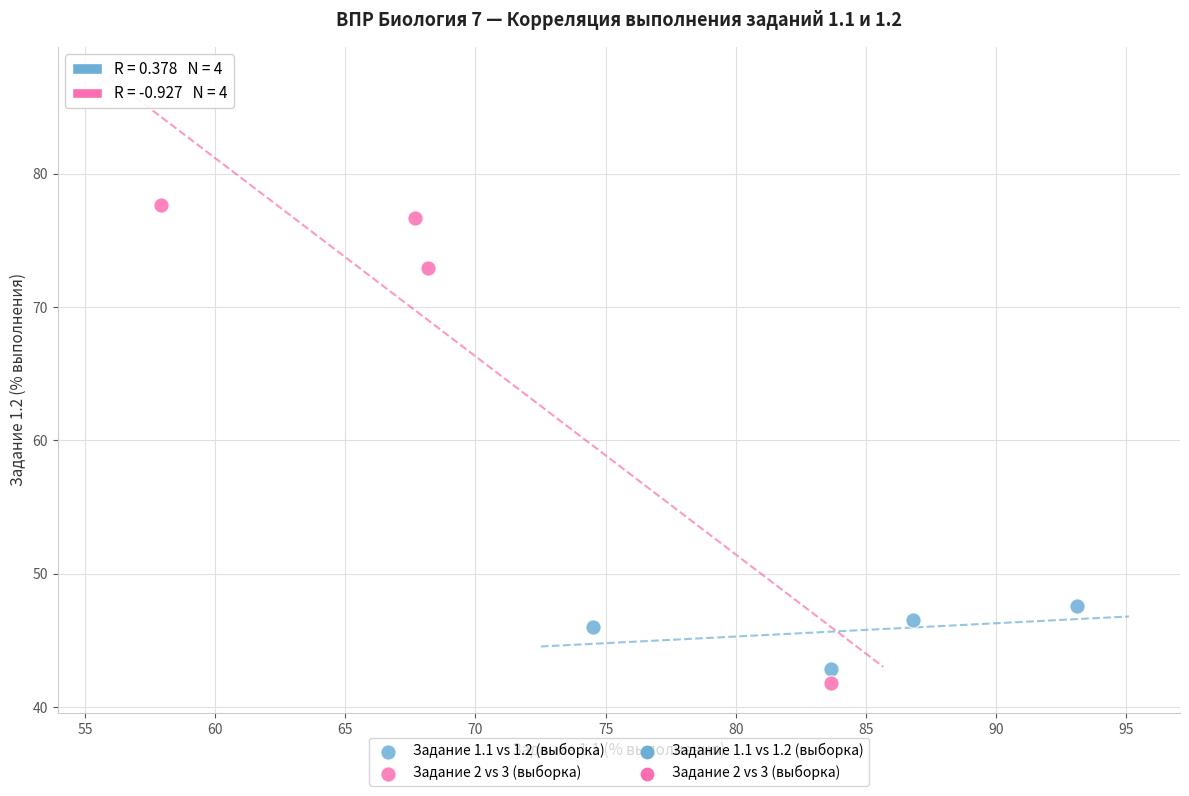

Which series has the widest spread of Y values?

Задание 2 vs 3 (выборка)